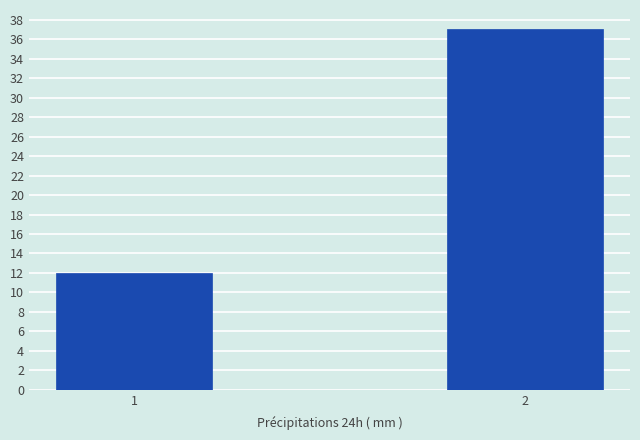

Reading left to right, list all the values displayed in this chart.

12	37